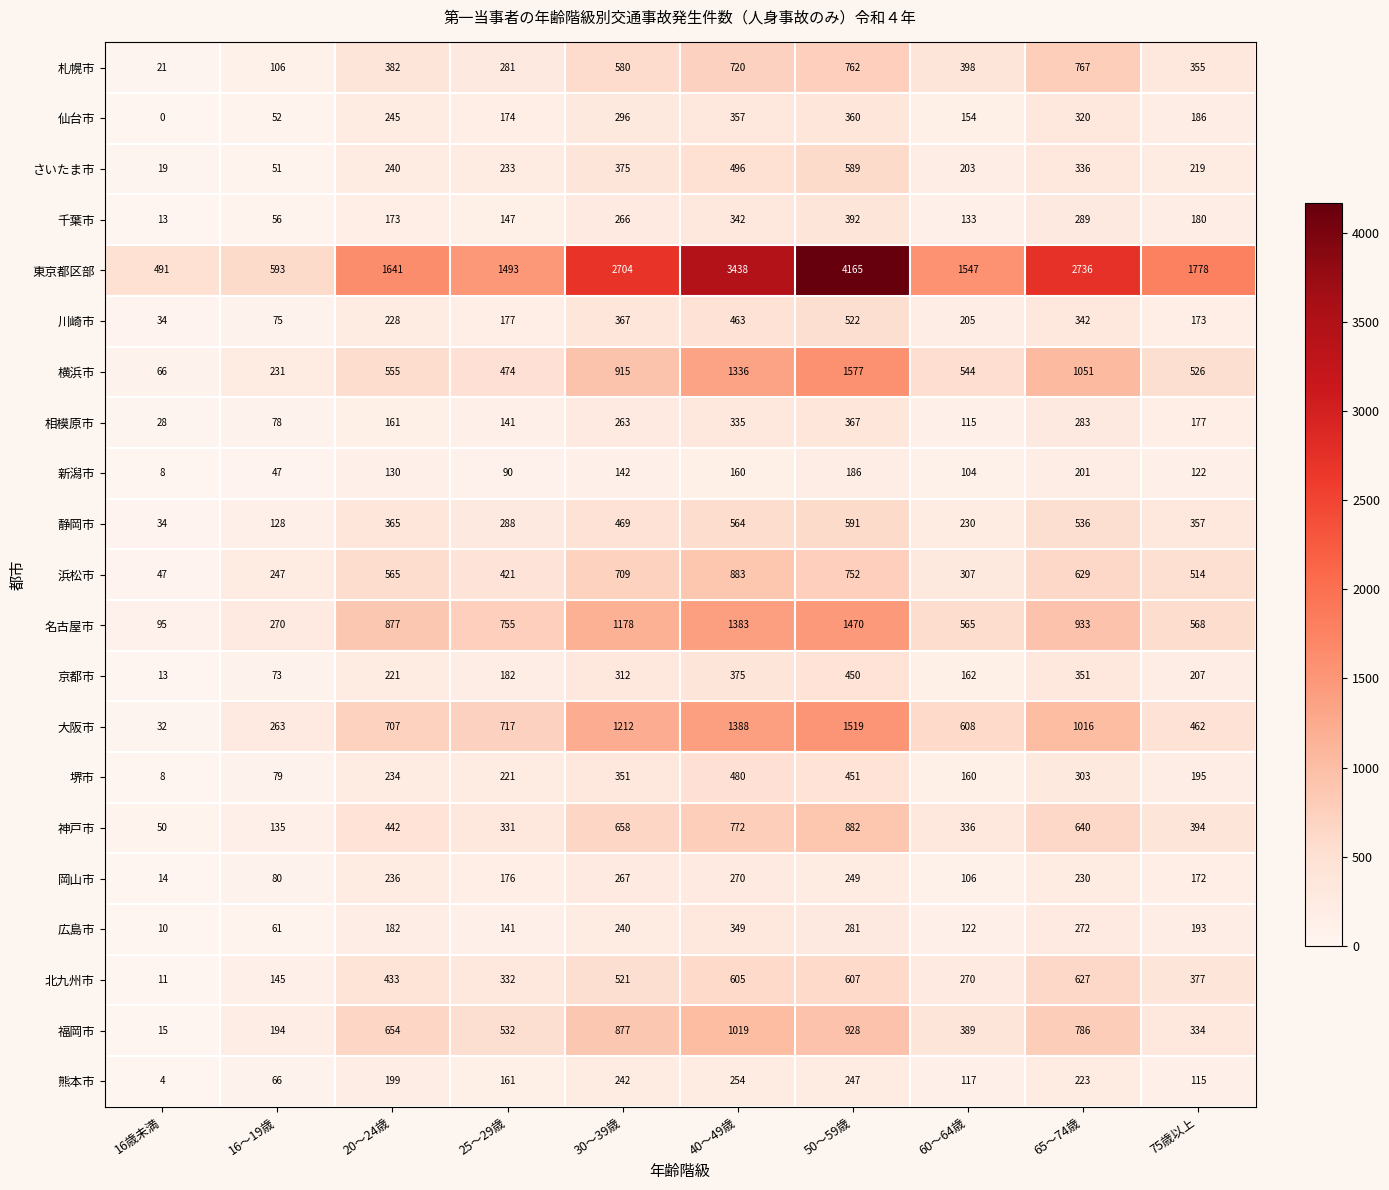

Between 25～29歳 and 75歳以上, which series saw the biggest shift?

東京都区部